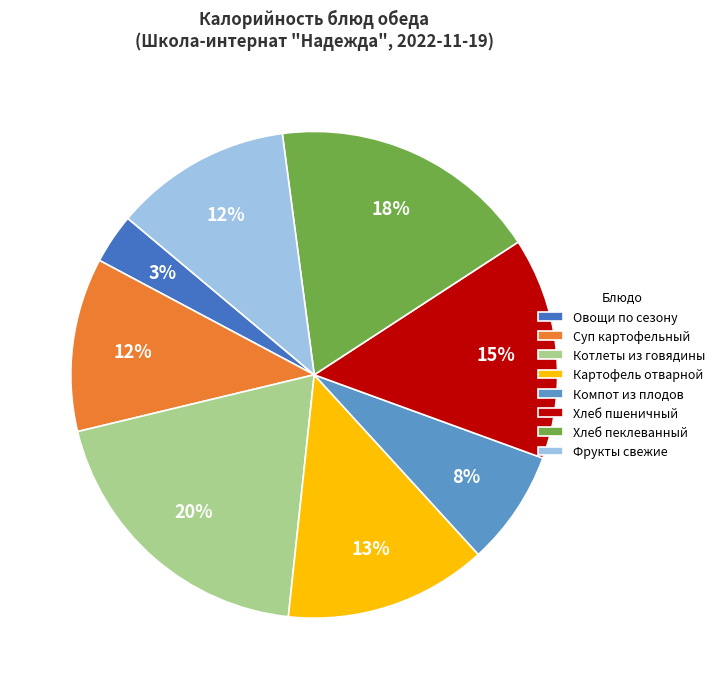

To the nearest percent, what percentage of the pie is Компот из плодов?

8%